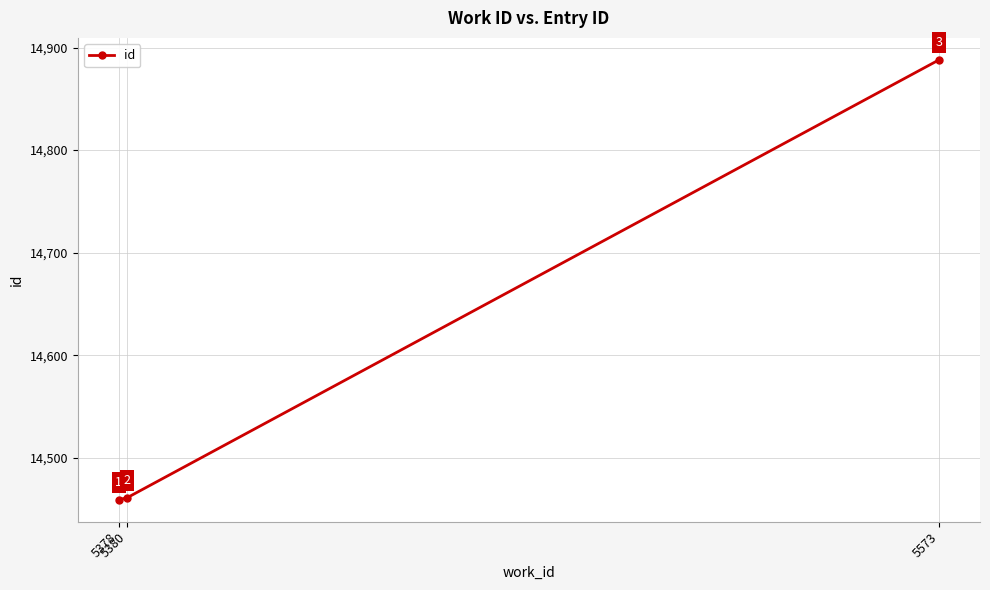

What is the sum of the values at 5378 and 5573?

29347